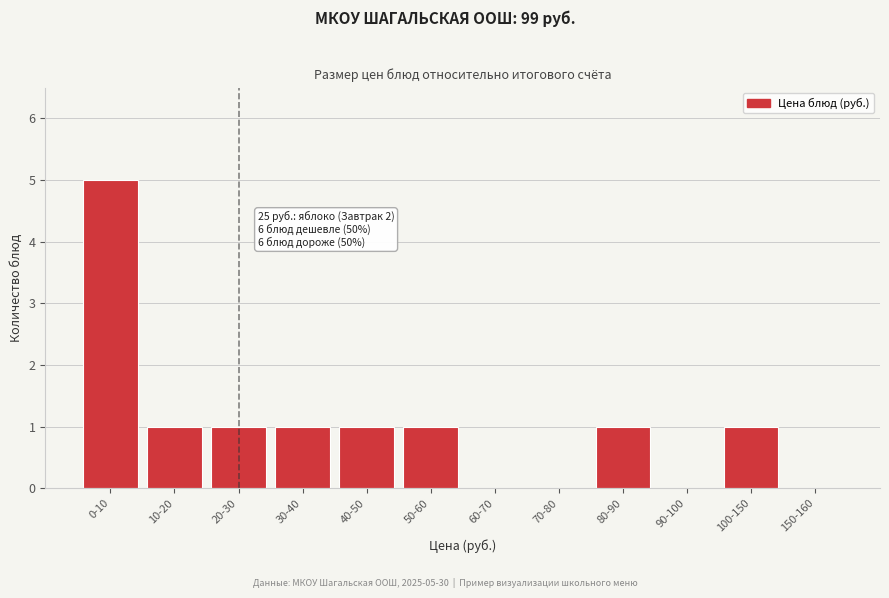

Reading left to right, transcribe all the data shown in this chart.

0-10=5	10-20=1	20-30=1	30-40=1	40-50=1	50-60=1	60-70=0	70-80=0	80-90=1	90-100=0	100-150=1	150-160=0